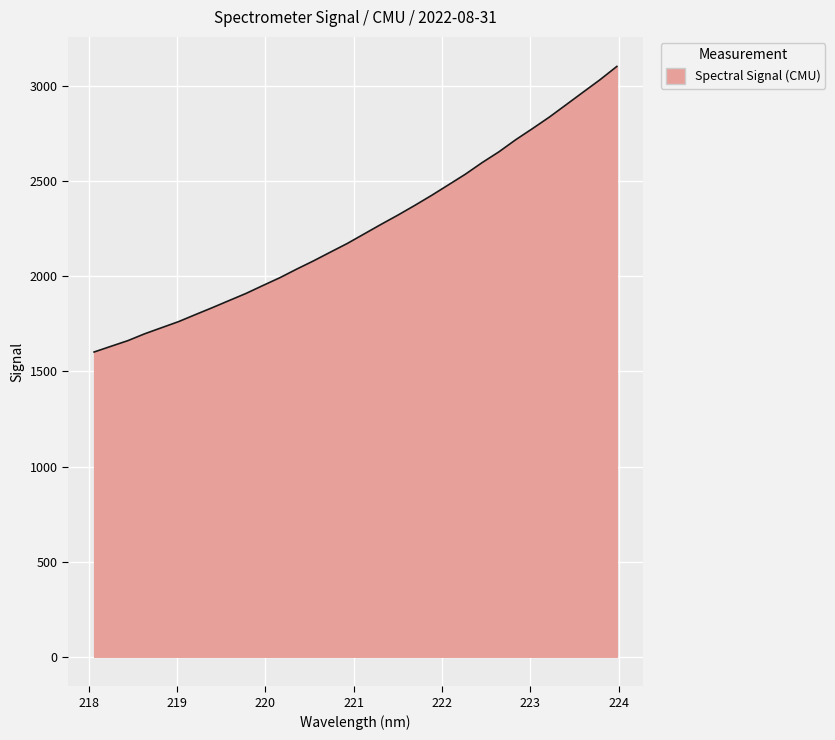

What is the minimum value shown in the chart?

1602.2